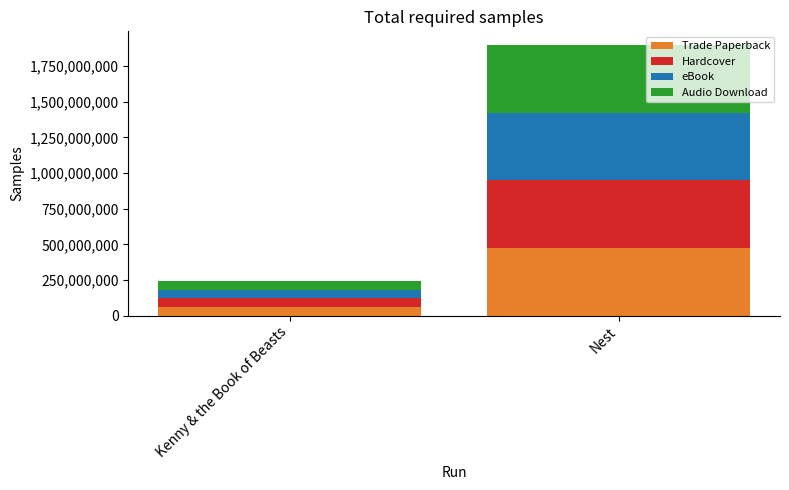

Reading left to right, transcribe the values for Trade Paperback.

Kenny & the Book of Beasts=60571632	Nest=474828638